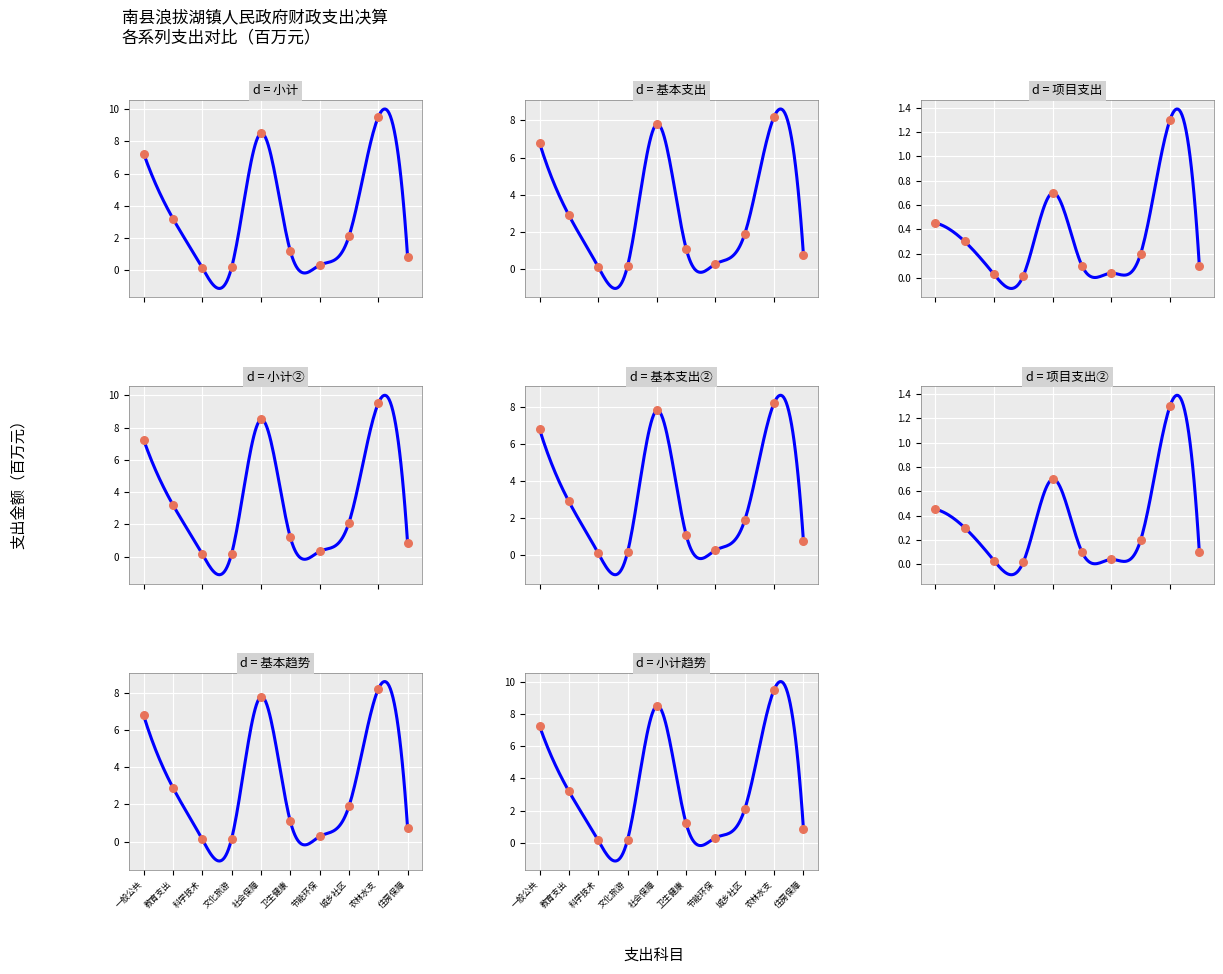

At how many categories does at least one series exceed 3?

4